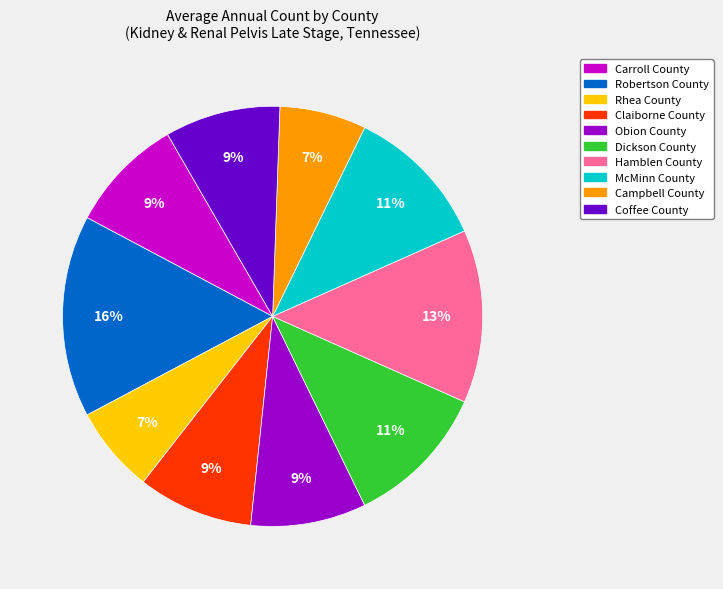

Does any single category account for the majority?

No